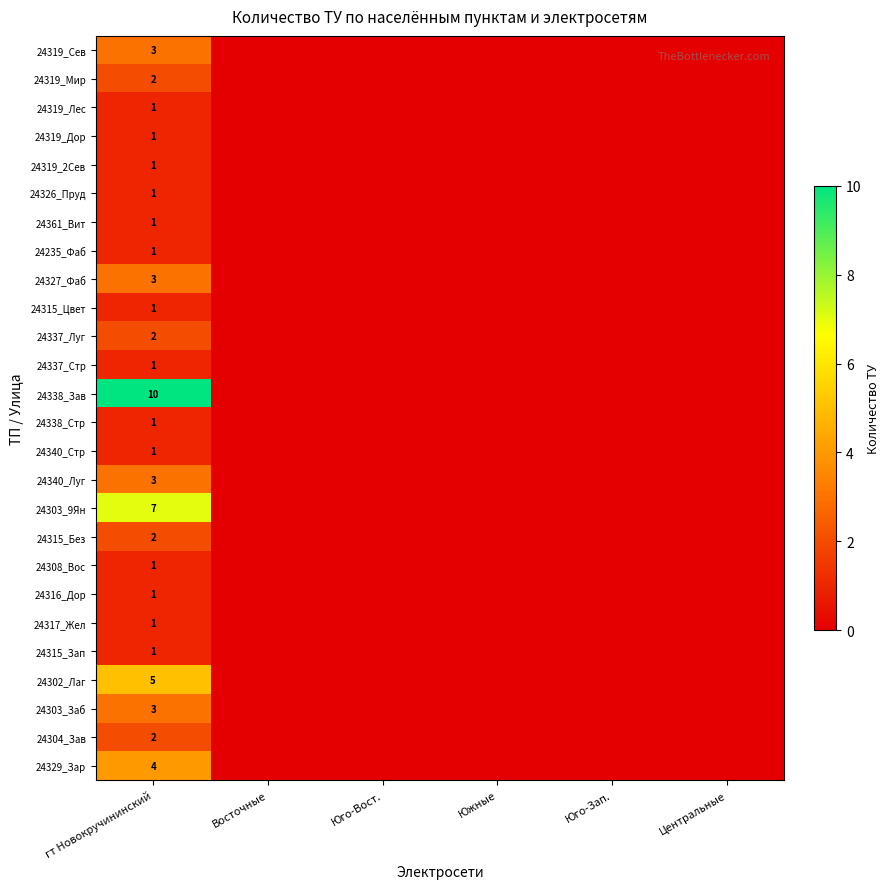

The value of 24303_Заб at гт Новокручининский is 3. True or false?

True